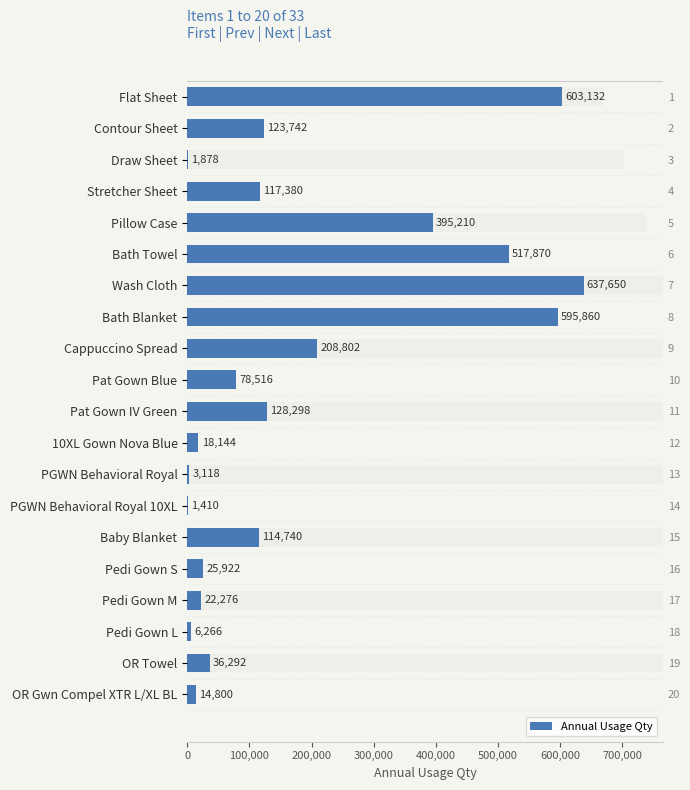

Which has a higher value, 10XL Gown Nova Blue or PGWN Behavioral Royal 10XL?

10XL Gown Nova Blue